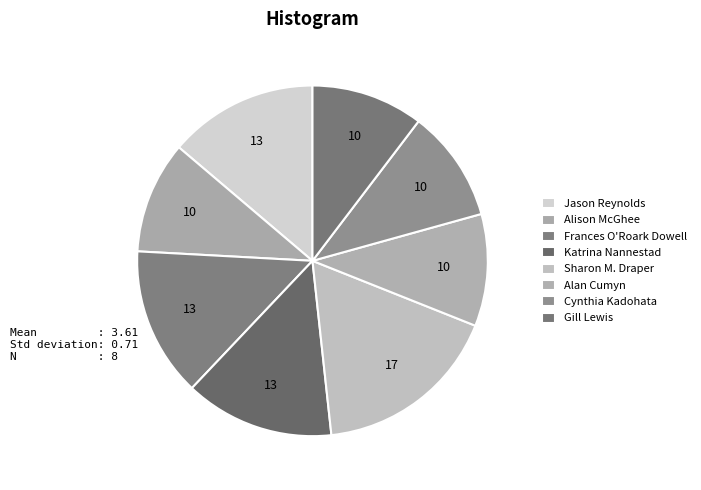

To the nearest percent, what is the difference between the largest and smallest slice percentages?

7%